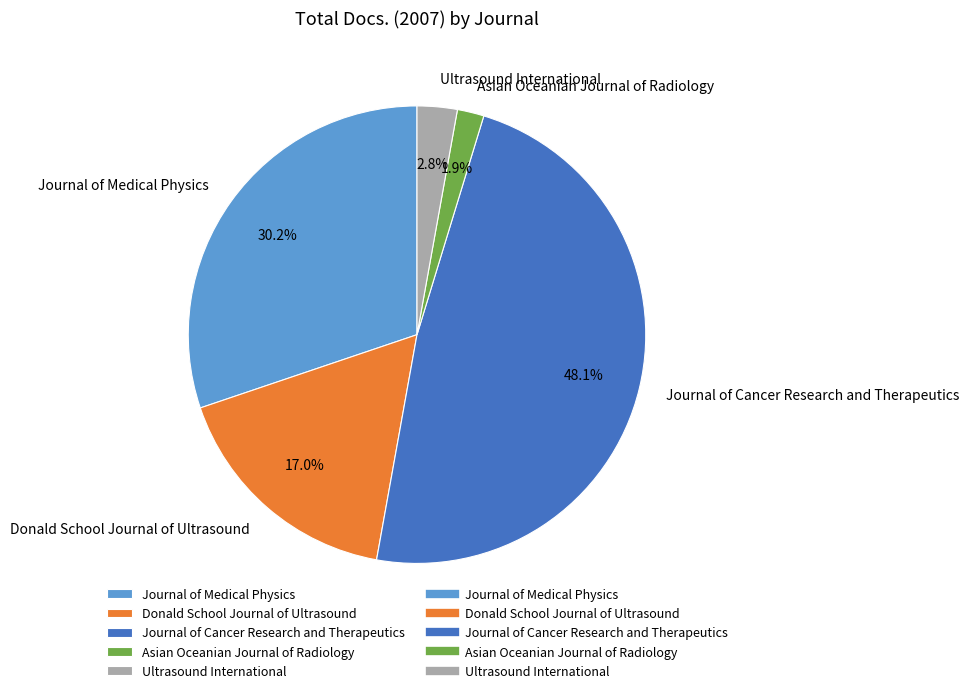

Is it true that Journal of Cancer Research and Therapeutics is 48% of the pie?

True